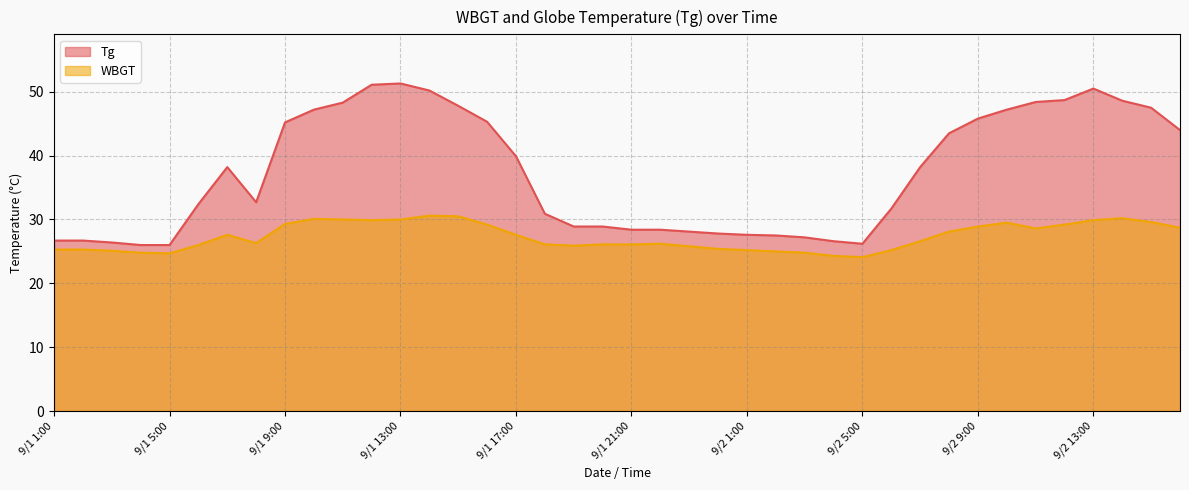

Reading left to right, transcribe all the data shown in this chart.

Tg: 26.7	26.7	26.4	26.0	26.0	32.4	38.2	32.7	45.2	47.2	48.3	51.1	51.3	50.2	47.8	45.3	39.9	30.9	28.9	28.9	28.4	28.4	28.1	27.8	27.6	27.5	27.2	26.6	26.2	31.7	38.2	43.5	45.8	47.2	48.4	48.7	50.5	48.6	47.5	44.0
WBGT: 25.3	25.3	25.1	24.8	24.7	26.0	27.6	26.3	29.3	30.1	30.0	29.9	30.0	30.6	30.5	29.2	27.6	26.1	25.9	26.1	26.1	26.2	25.8	25.4	25.2	25.0	24.8	24.3	24.1	25.2	26.6	28.1	28.9	29.5	28.6	29.2	29.9	30.2	29.6	28.7